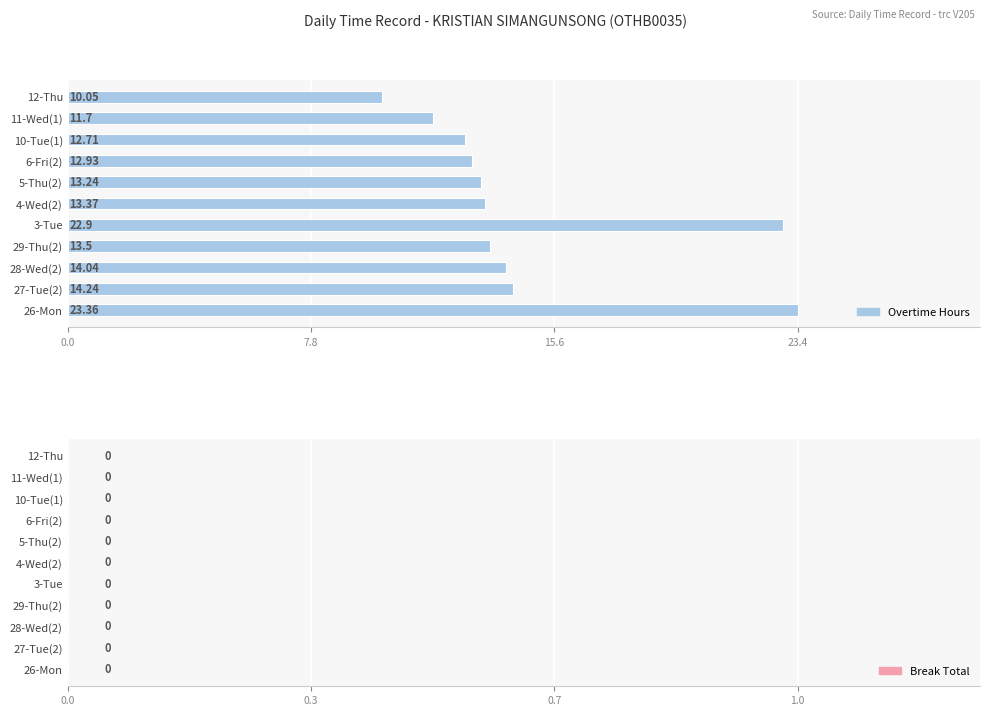

List the labels in order of value, smallest first.

12-Thu, 11-Wed(1), 10-Tue(1), 6-Fri(2), 5-Thu(2), 4-Wed(2), 29-Thu(2), 28-Wed(2), 27-Tue(2), 3-Tue, 26-Mon